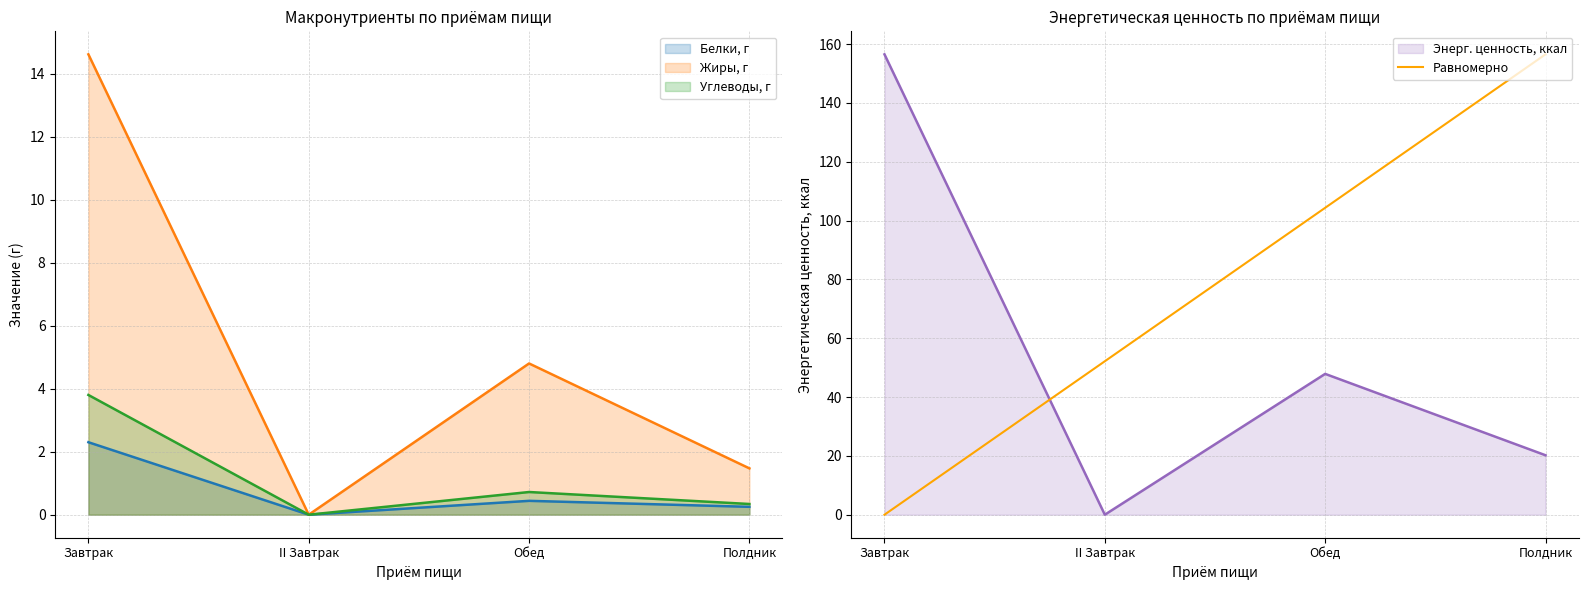

Rank the categories by Энерг. ценность, ккал value from highest to lowest.

Завтрак, Обед, Полдник, II Завтрак